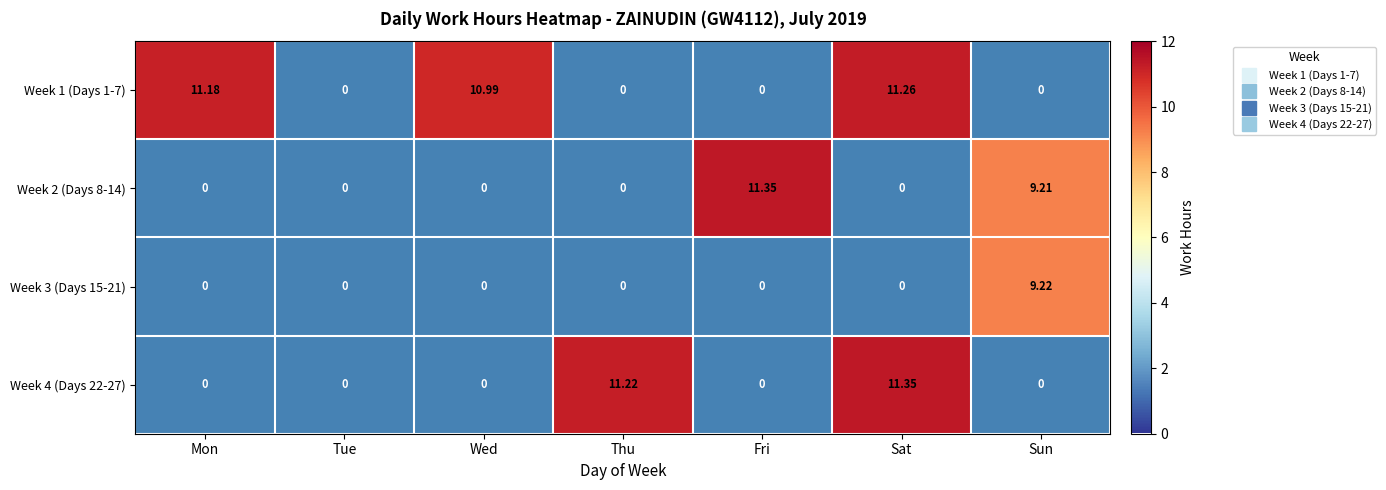

At which label is Week 2 (Days 8-14) closest to 5?

Sun